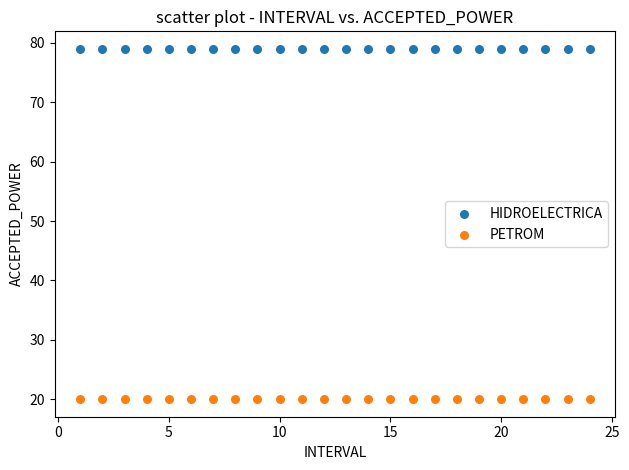

Which series reaches the maximum Y coordinate?

HIDROELECTRICA